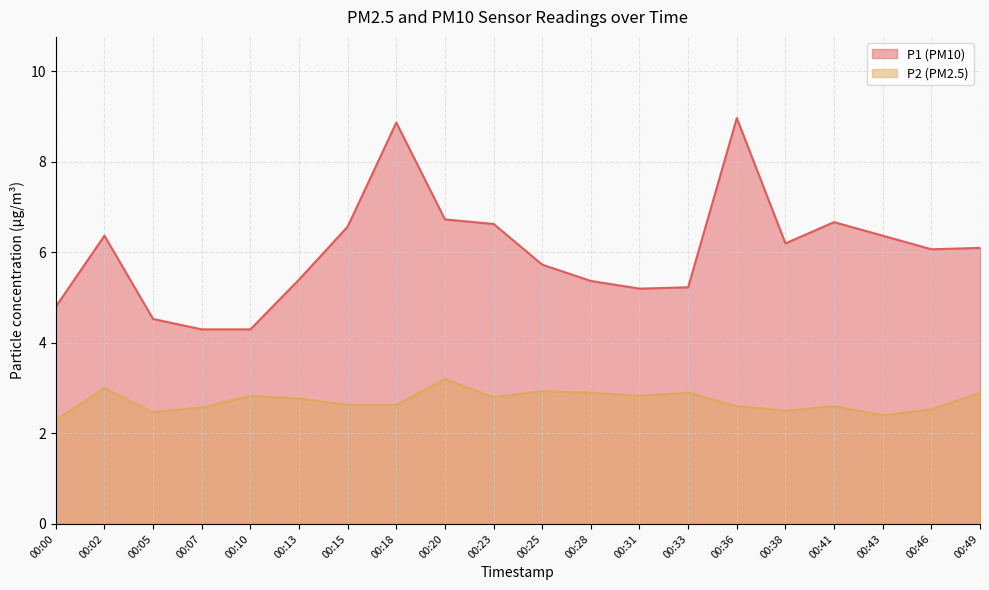

Where does the P1 series first go above 6?

00:02